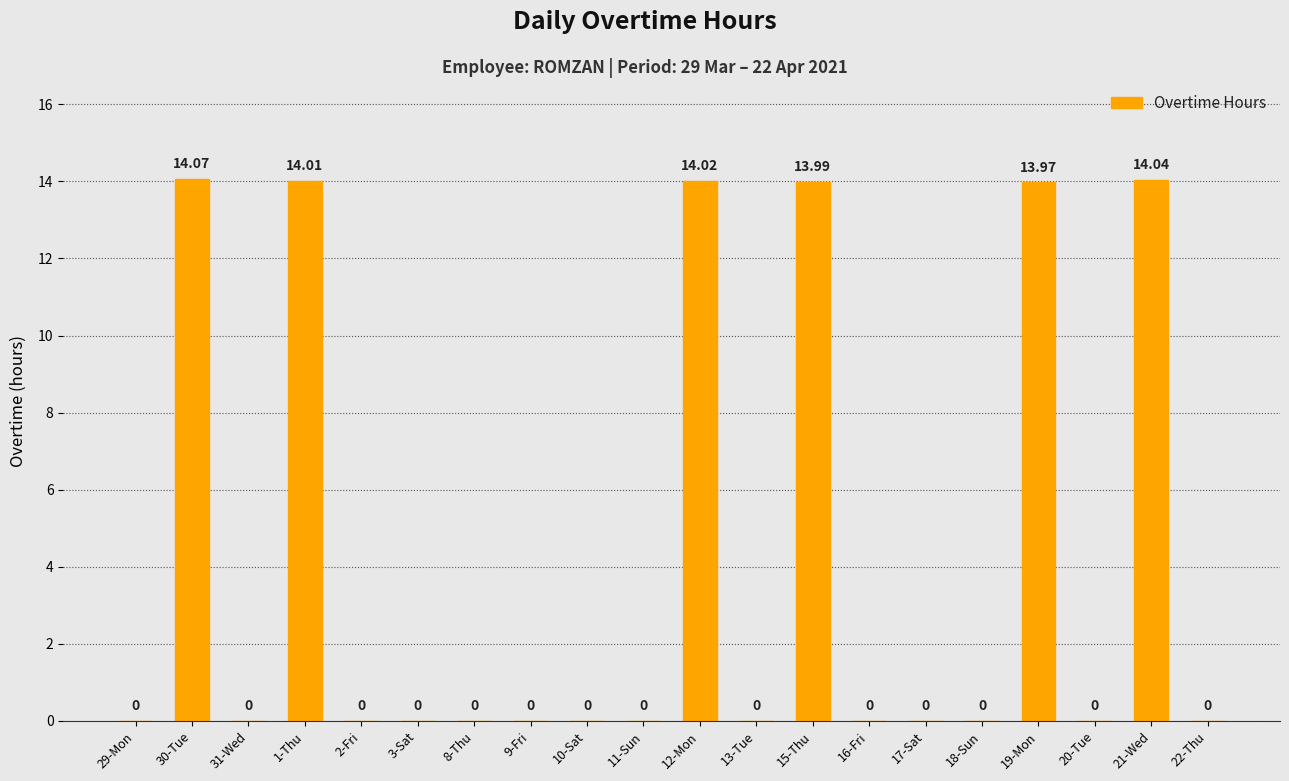

Which category has the highest value across all series?

30-Tue